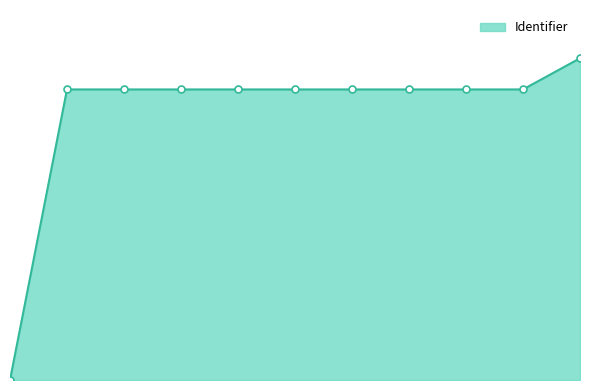

Is this an area chart (filled region under the line)?

Yes